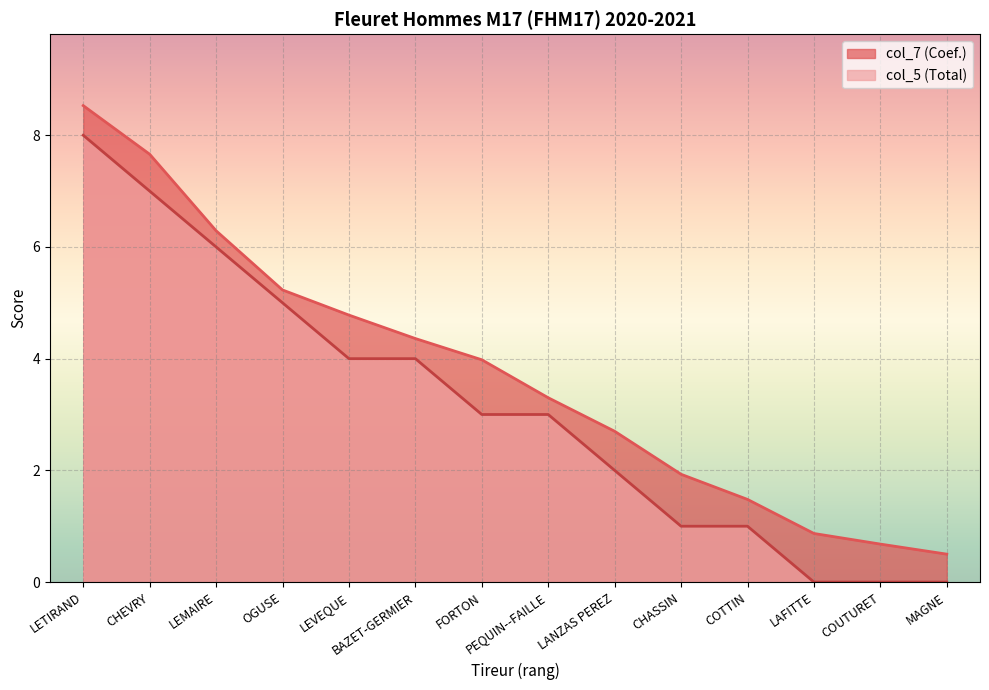

What is the difference between the col_7 (Coef.) values at LANZAS PEREZ and LEMAIRE?

3.6